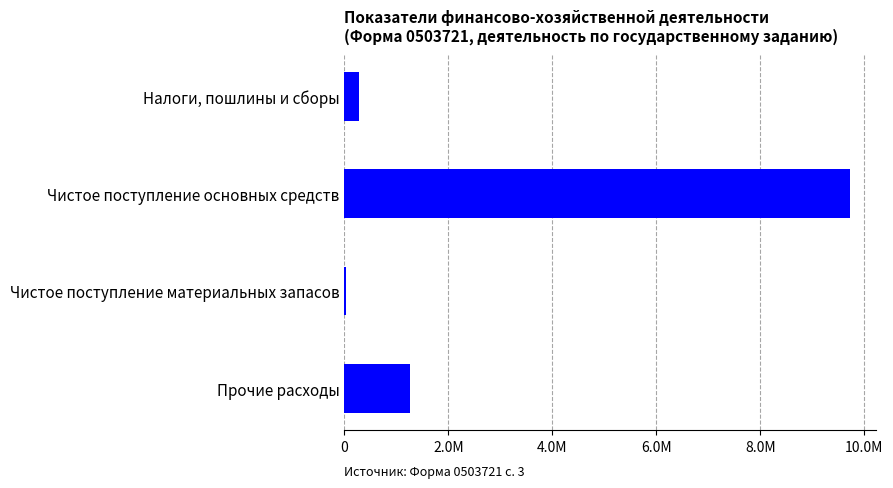

What is the difference between the maximum and minimum values?

9703853.0